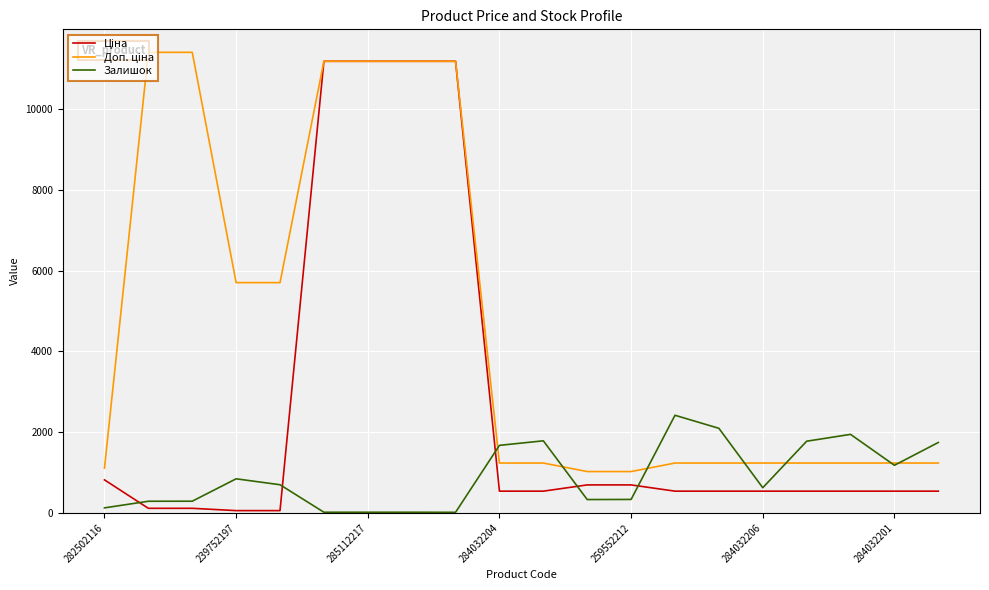

Does the chart display data point markers on the line(s)?

No